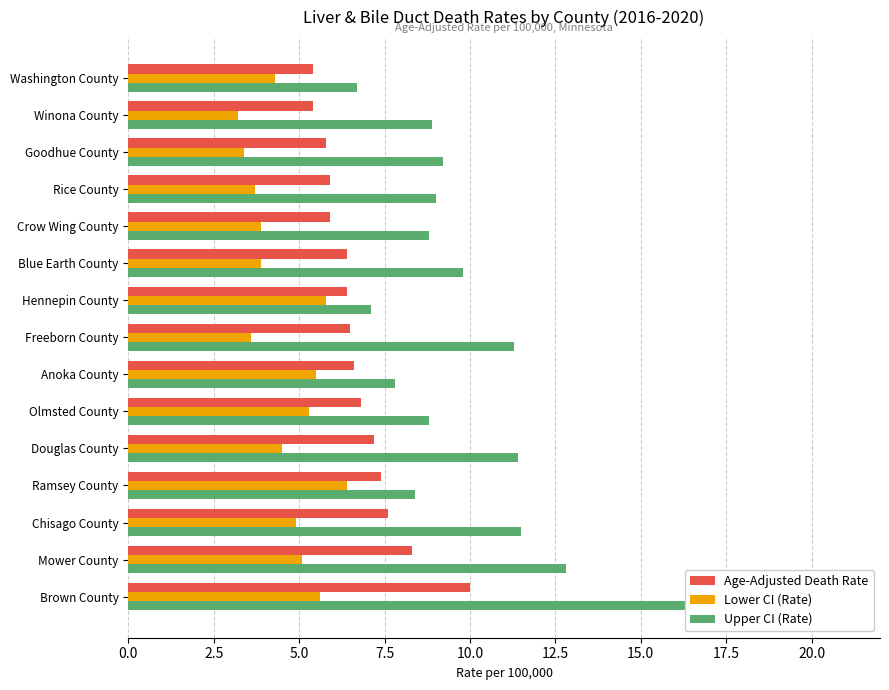

Reading right to left, extract all data points from this chart.

Age-Adjusted Death Rate: 5.4	5.4	5.8	5.9	5.9	6.4	6.4	6.5	6.6	6.8	7.2	7.4	7.6	8.3	10.0
Lower CI (Rate): 4.3	3.2	3.4	3.7	3.9	3.9	5.8	3.6	5.5	5.3	4.5	6.4	4.9	5.1	5.6
Upper CI (Rate): 6.7	8.9	9.2	9.0	8.8	9.8	7.1	11.3	7.8	8.8	11.4	8.4	11.5	12.8	16.8